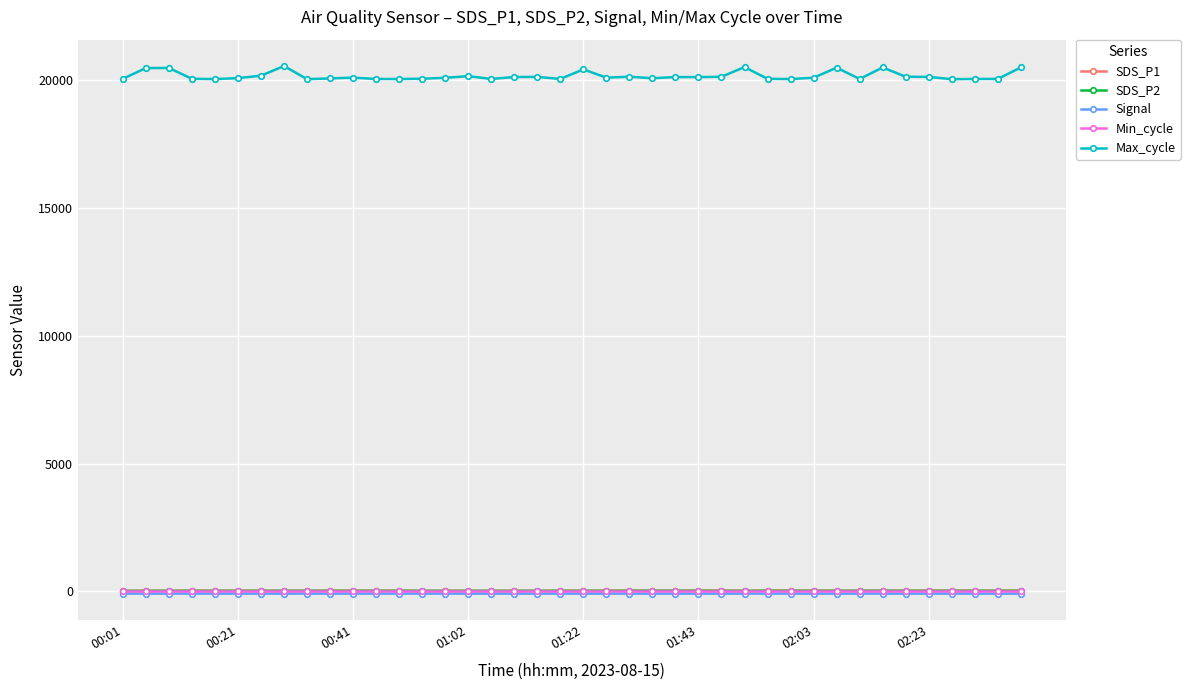

What is the smallest value displayed?

-92.0